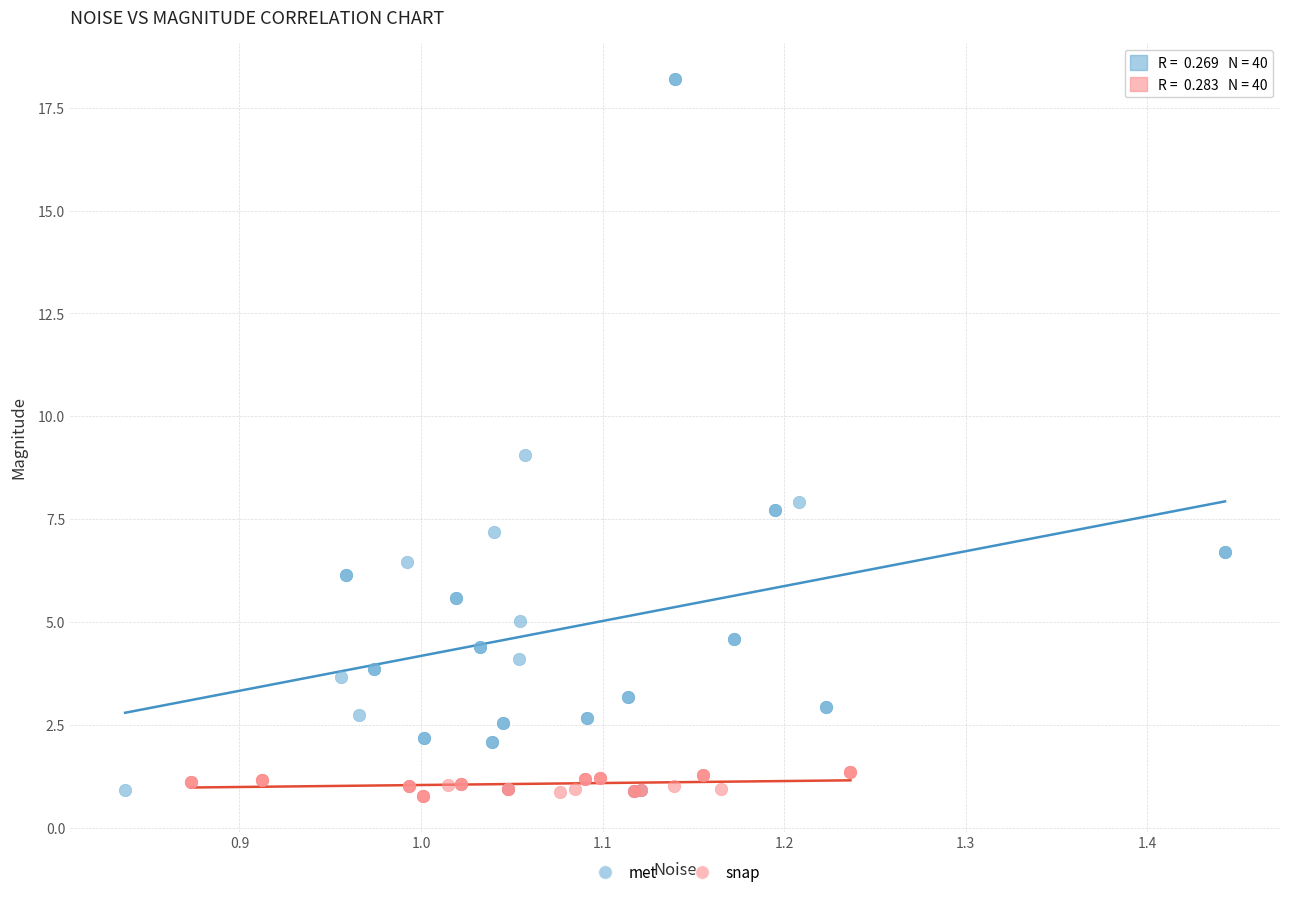

Which series has the widest spread of Y values?

met